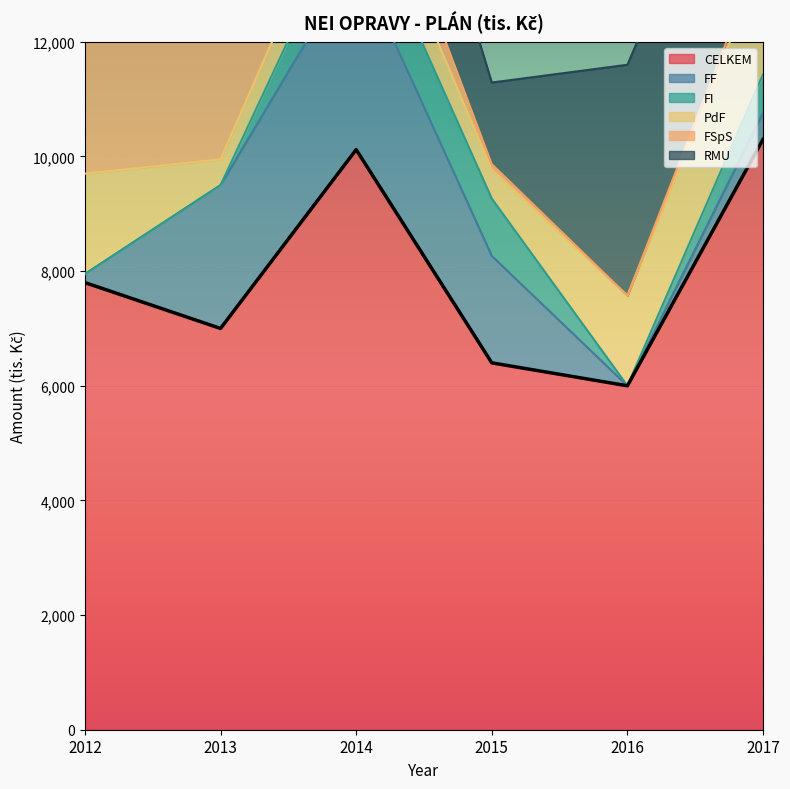

True or false: CELKEM and PdF cross at least once.

False